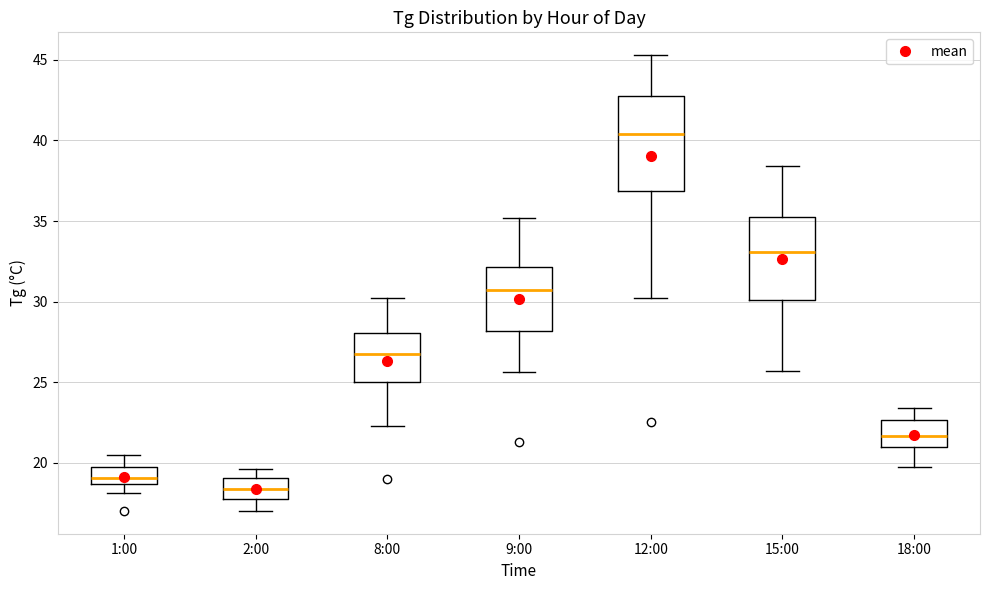

Which box has the lowest median line?

2:00